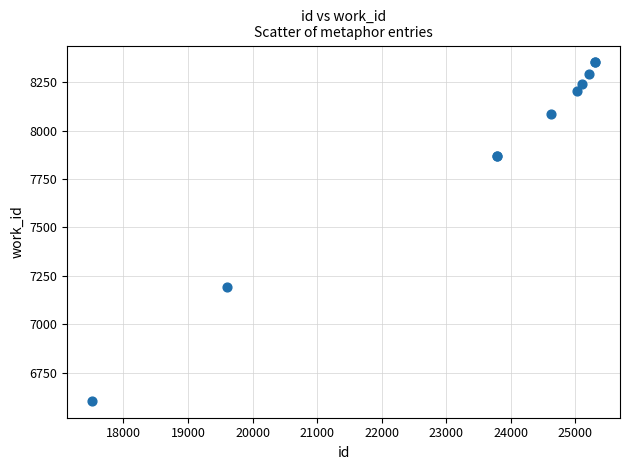

What Y value in the scatter plot is closest to 7478?

7194